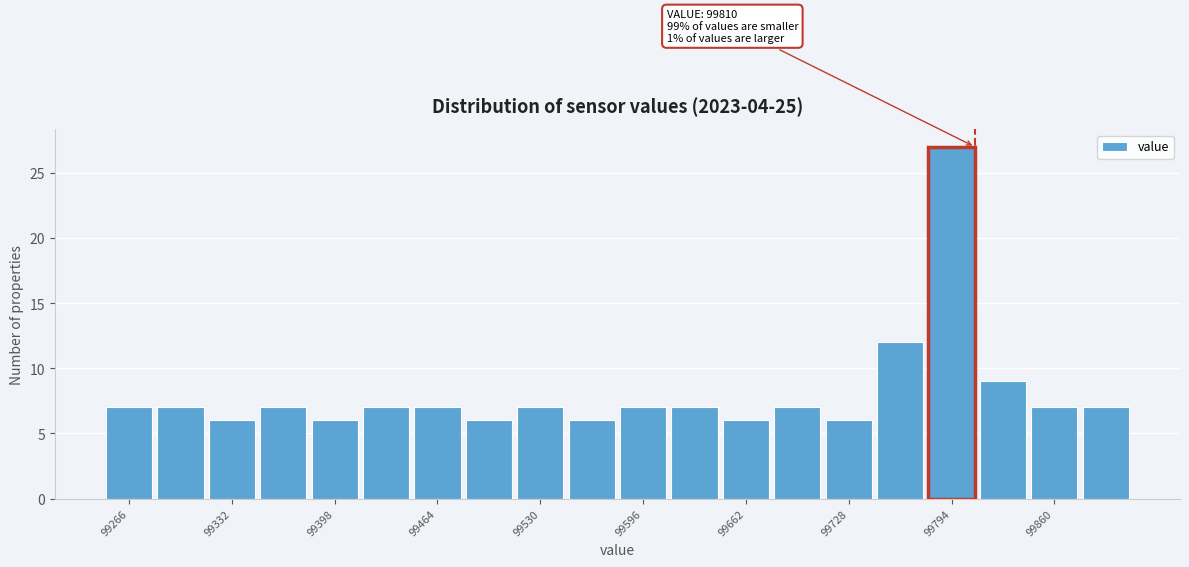

Around what value on the x-axis is the tallest bar? Give the approximate position of its centre, as read against the axis.

99790